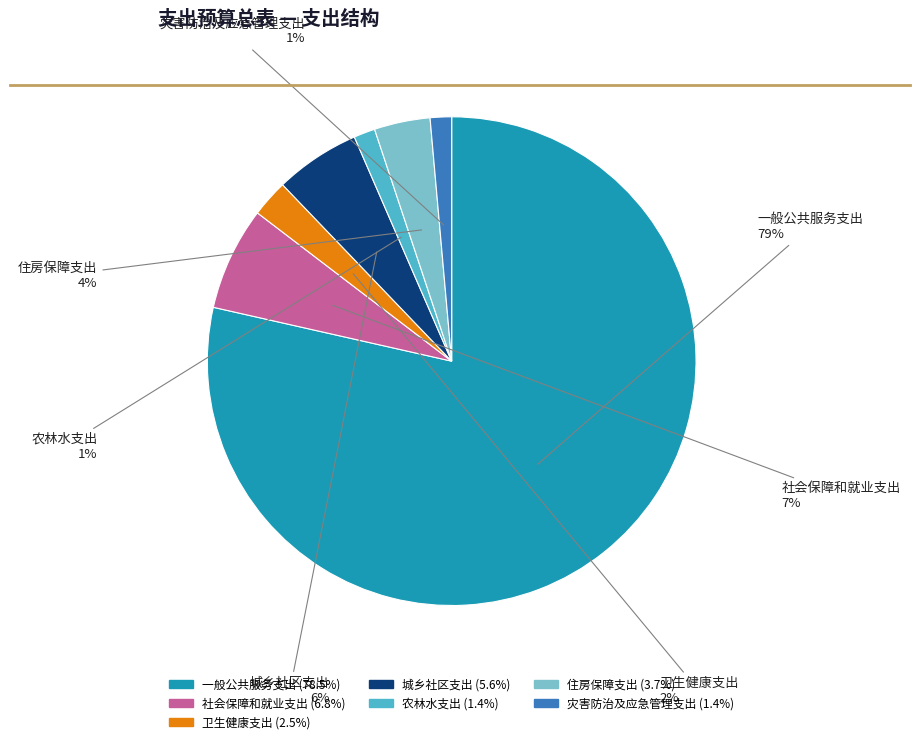

Is it true that 灾害防治及应急管理支出 is 11% of the pie?

False